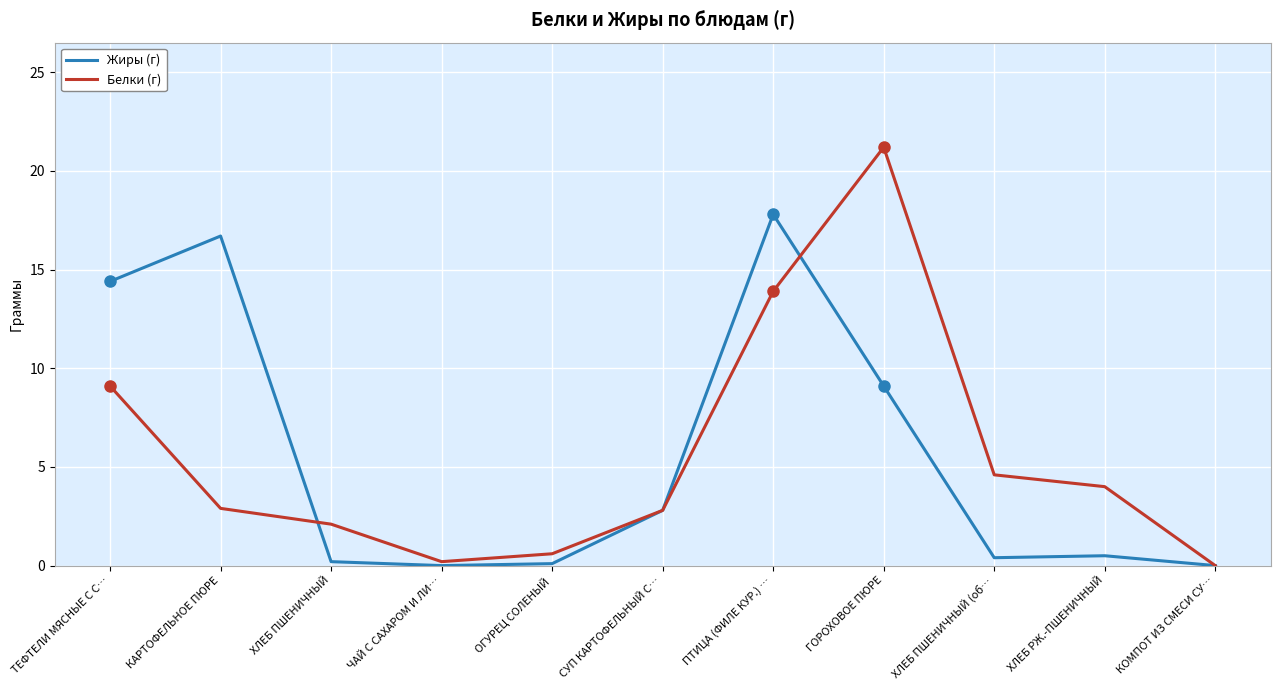

True or false: Белки (г) and Жиры (г) cross at least once.

True